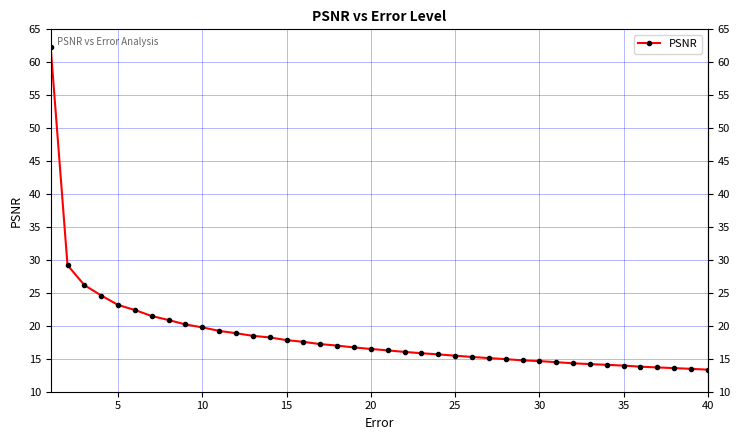

What is the difference between the maximum and minimum values?

49.0